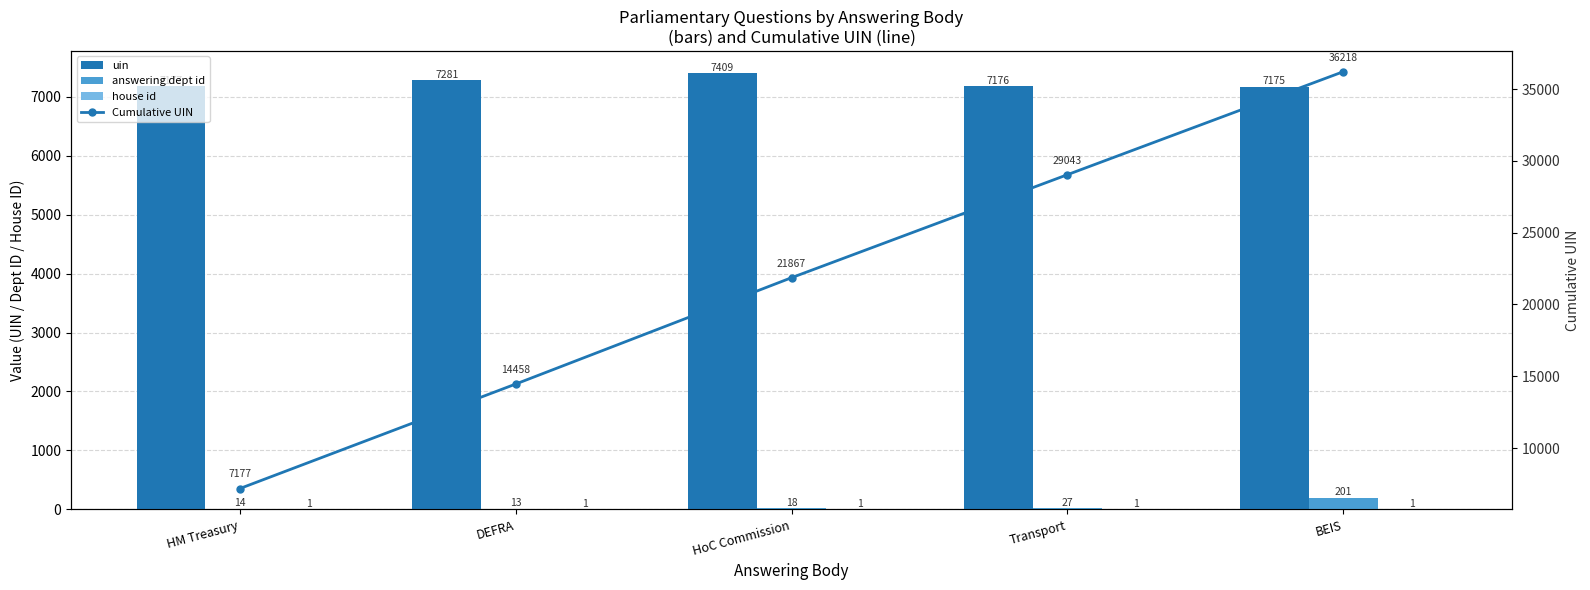

What value does the uin series have at HoC Commission, to the nearest 10?

7410